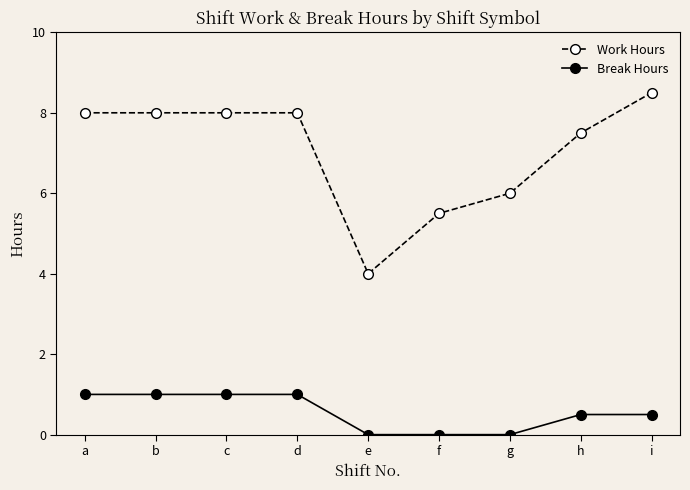

What is the difference between the Work Hours values at g and a?

2.0